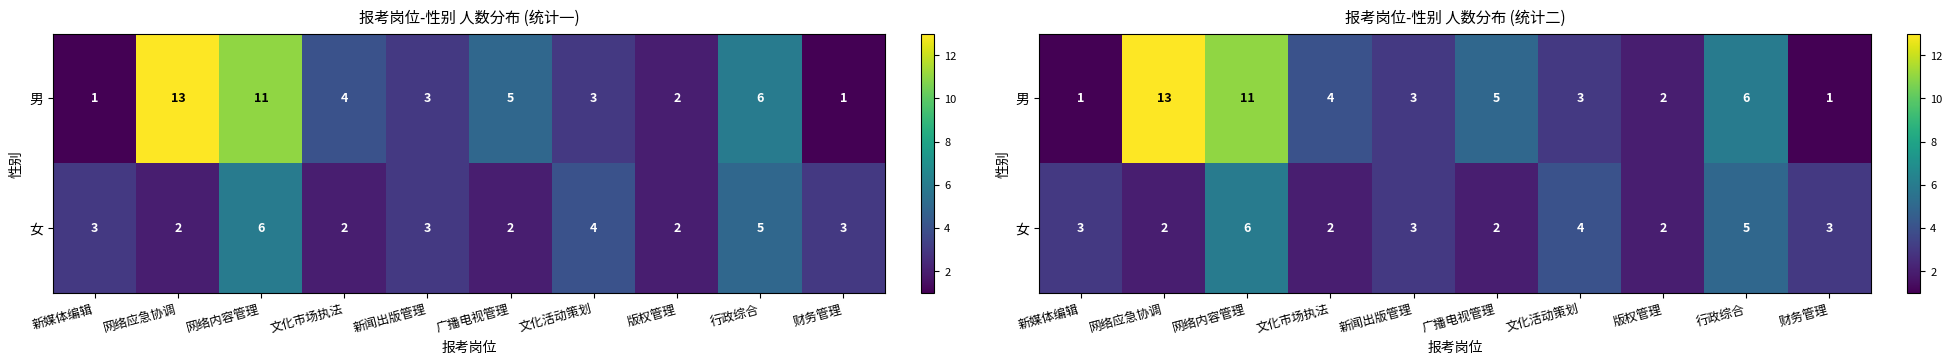

Rank the series by their average value, from lowest to highest.

女, 男